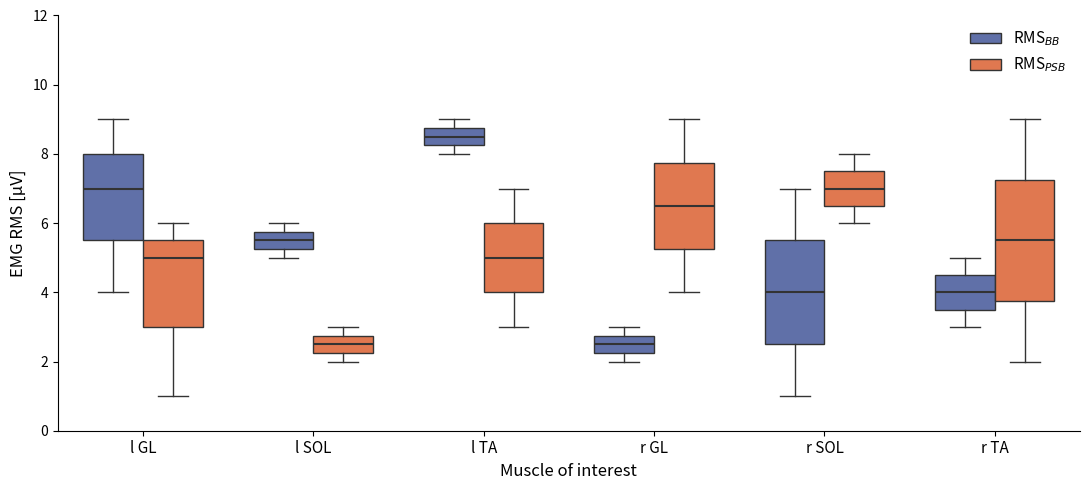

Which box's median line is the highest?

l TA (RMS$_{BB}$)